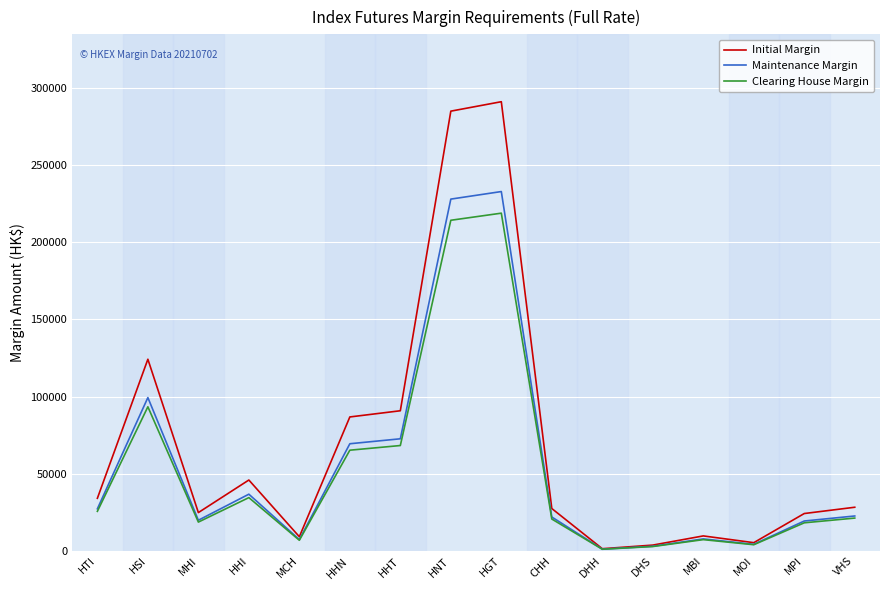

What is the highest value of the Initial Margin series?

291123